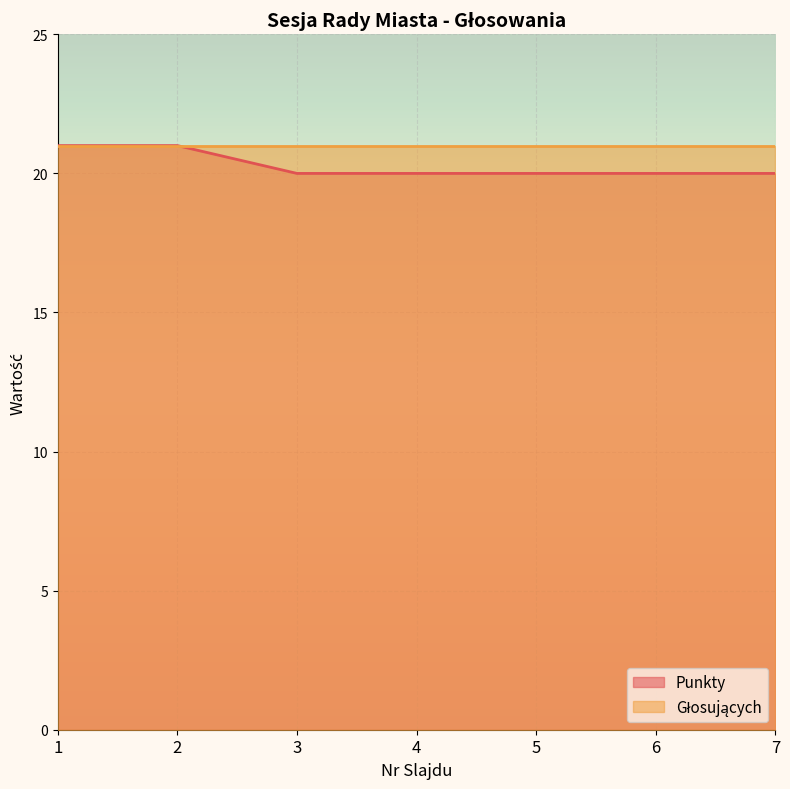

Reading right to left, extract all data points from this chart.

7=20	6=20	5=20	4=20	3=20	2=21	1=21